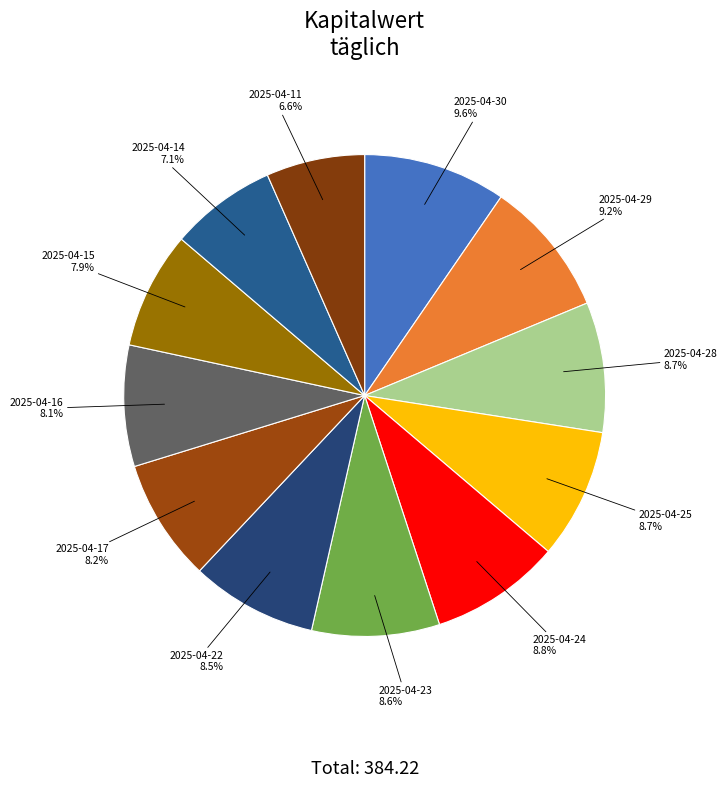

Count the number of slices in the pie.

12